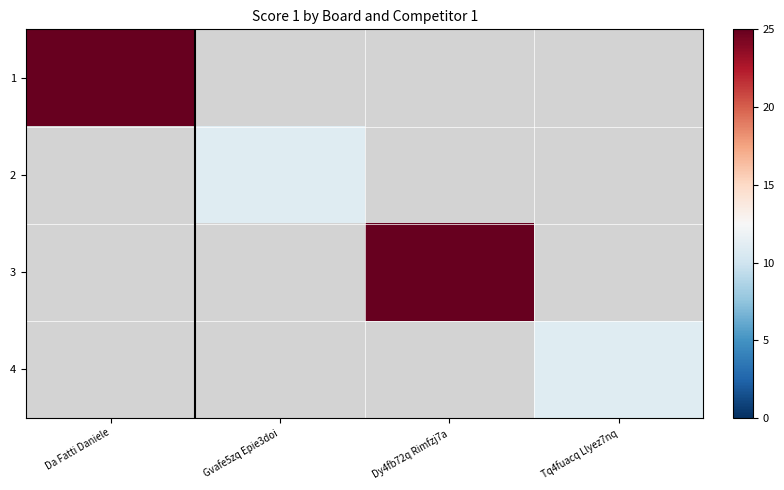

The value of 4 at Tq4fuacq Llyez7nq is 19.2. True or false?

False